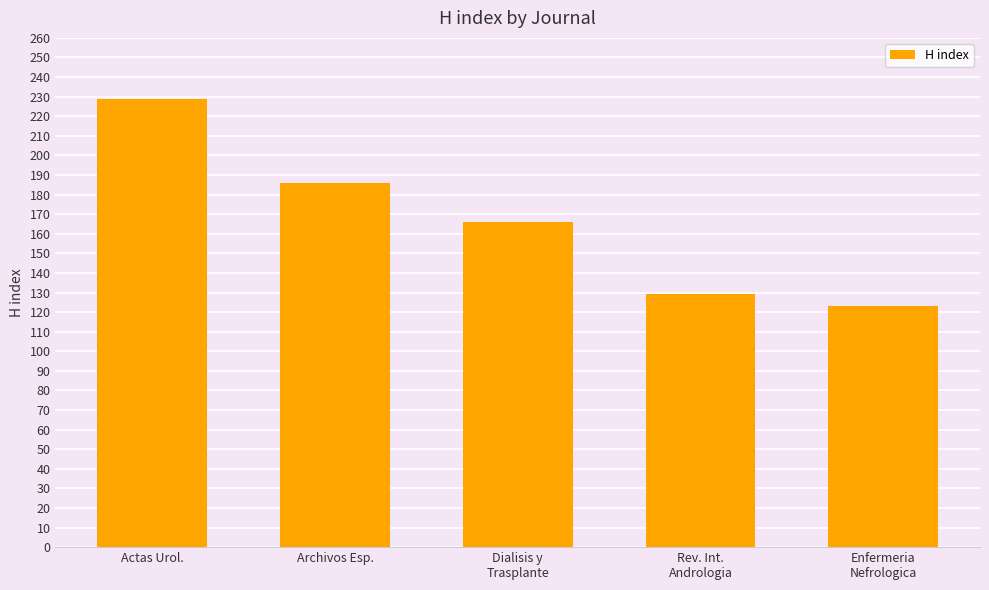

Reading left to right, extract all data points from this chart.

229	186	166	129	123